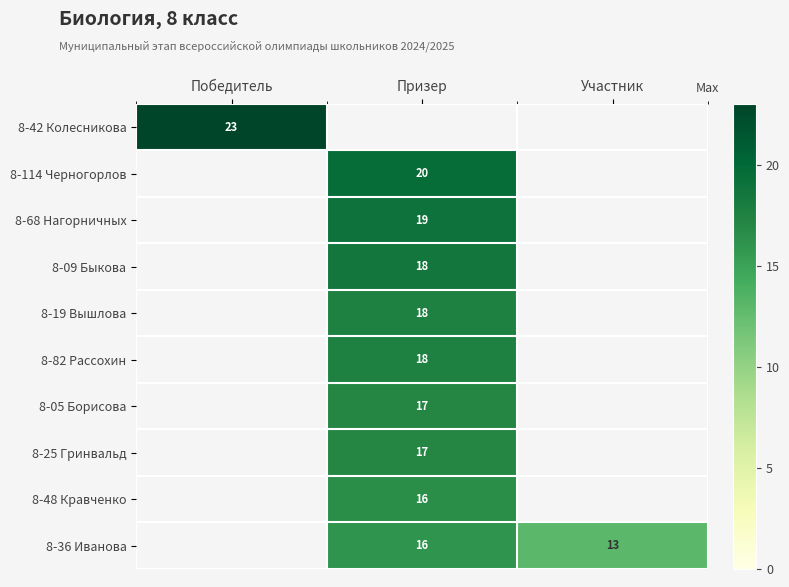

Is it true that 8-09 Быкова equals 13 at Призер?

False